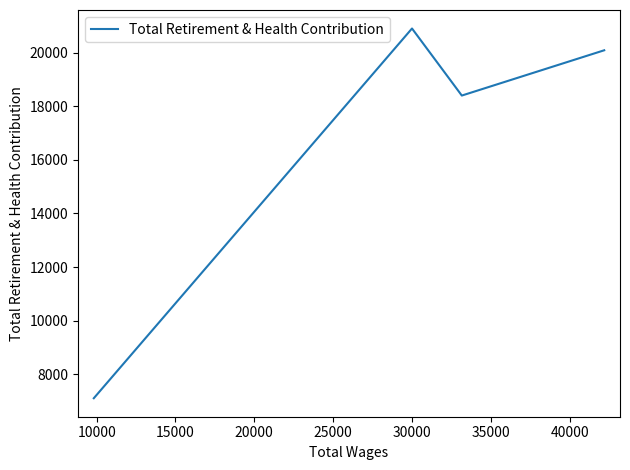

How many lines are shown in the chart?

1